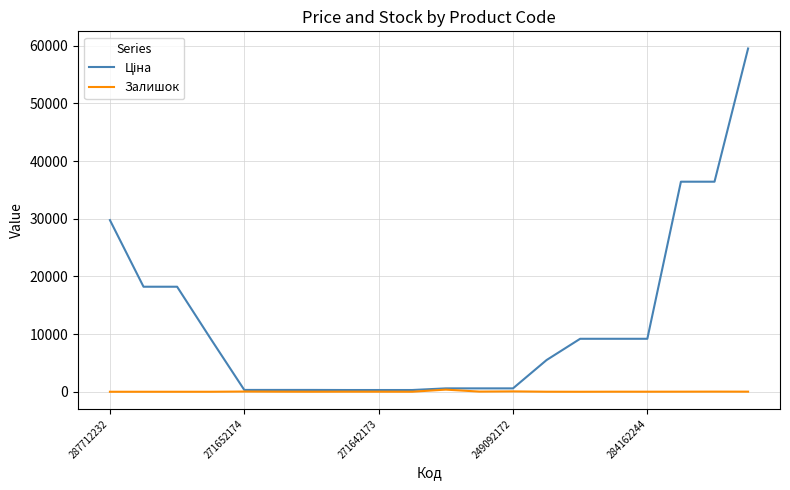

What is the difference between the second highest and minimum values in the Залишок series?

63.0